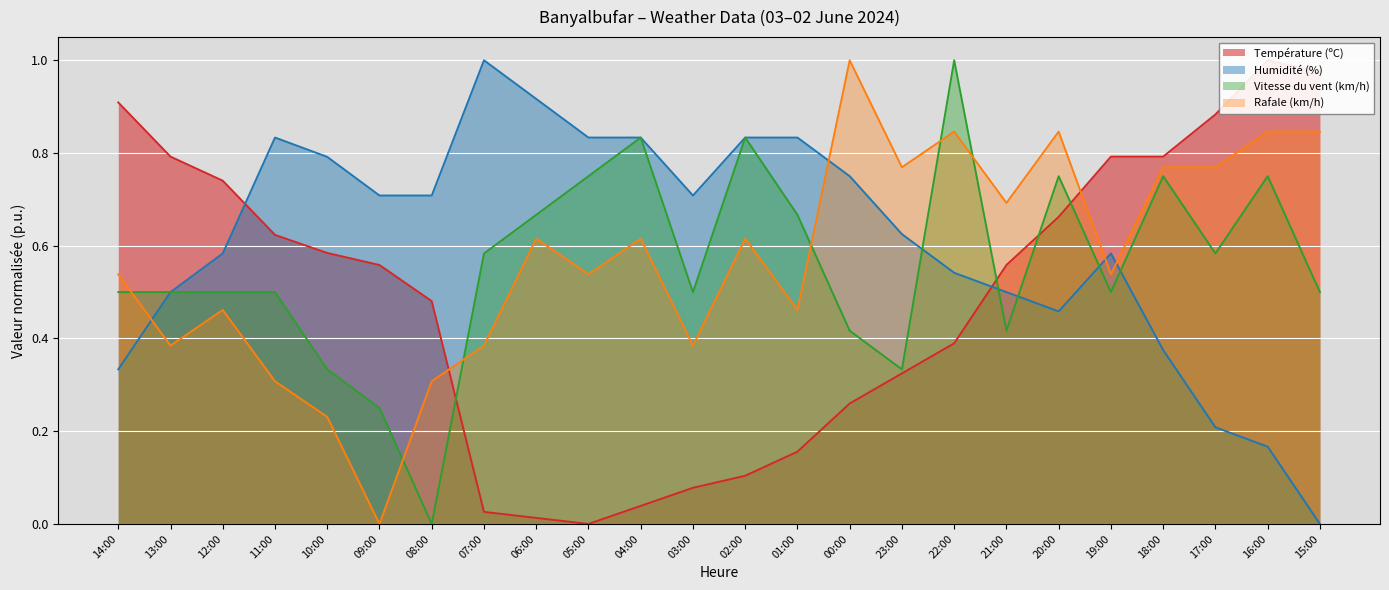

True or false: Rafale (km/h) and Vitesse du vent (km/h) cross at least once.

True